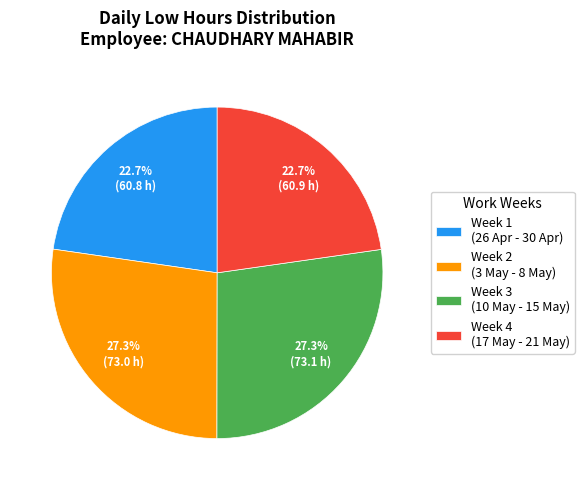

What portion of the pie excludes Week 3 (10 May - 15 May)?

72.7%